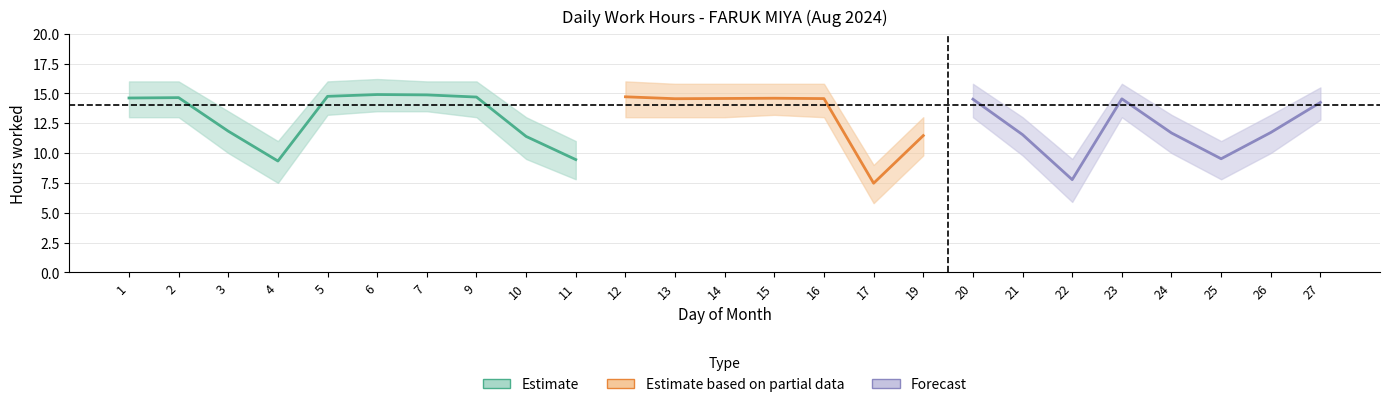

Is this an area chart (filled region under the line)?

No